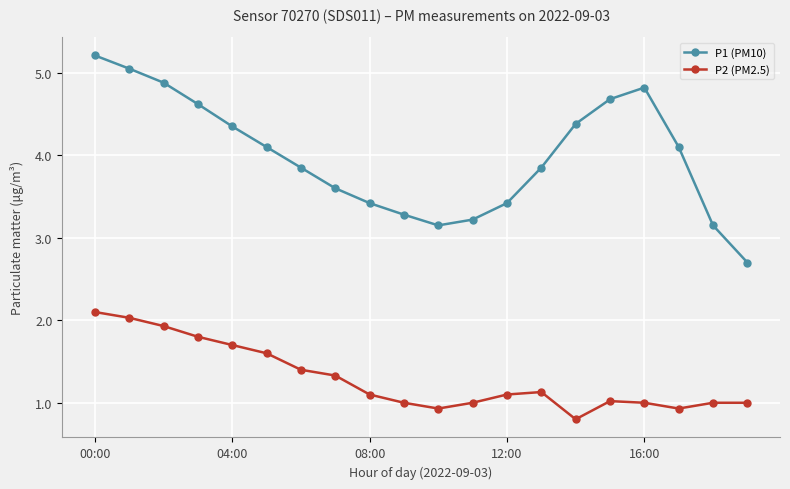

True or false: P2 (PM2.5) and P1 (PM10) cross at least once.

False